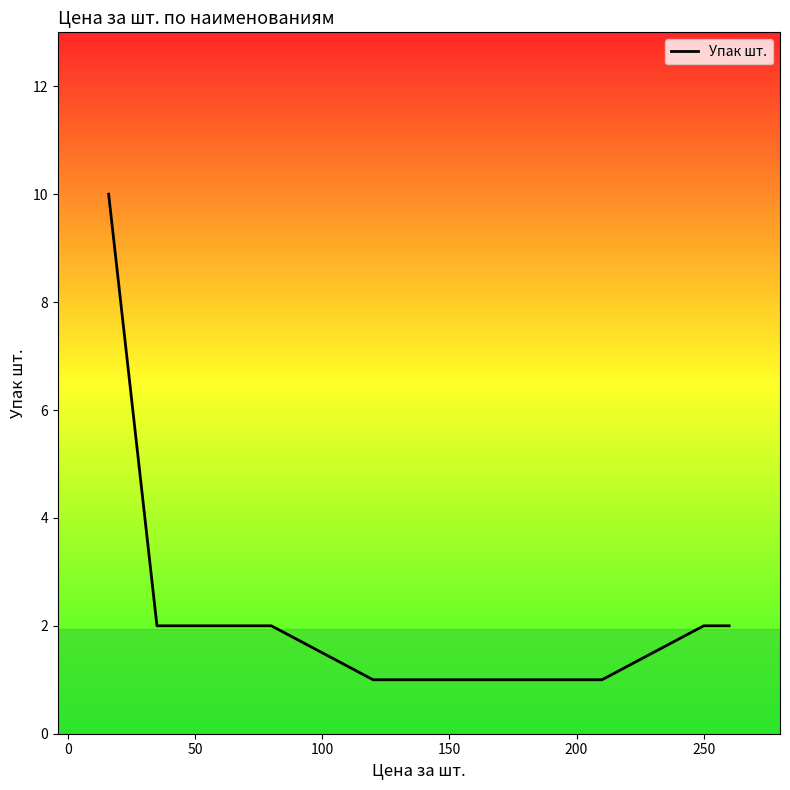

What is the difference between the maximum and minimum values?

9